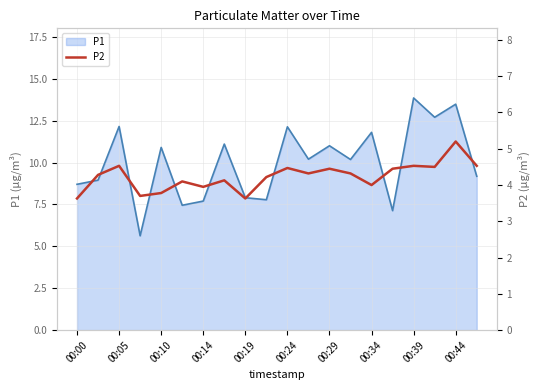

True or false: the data shows 7.3 at 17.

False